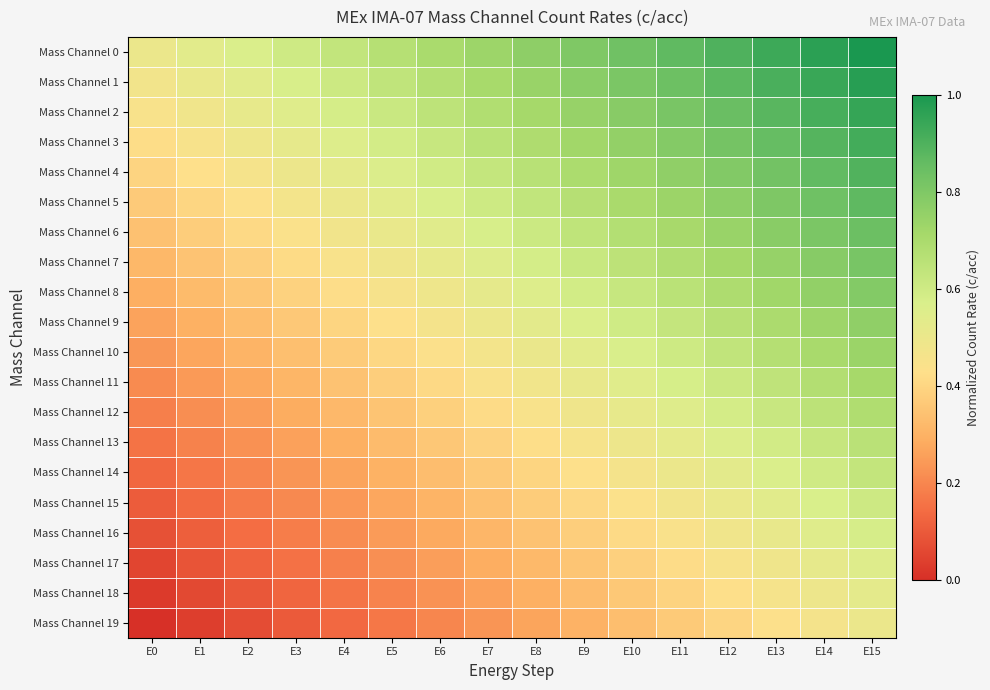

What is the difference between the highest and lowest values at E5?

0.5